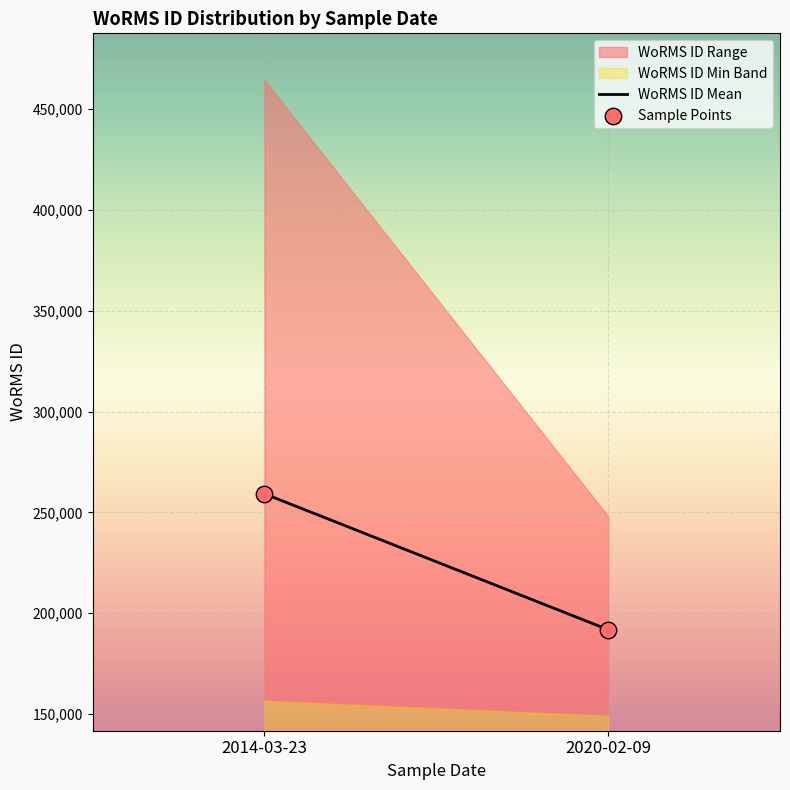

What is the range of Y values (max minus min)?

67414.3